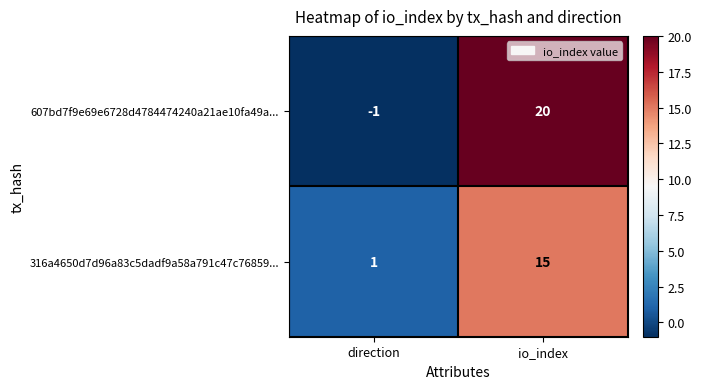

Reading right to left, what are all the values shown in this chart?

607bd7f9e69e6728d4784474240a21ae10fa49a...: io_index=20	direction=-1
316a4650d7d96a83c5dadf9a58a791c47c76859...: io_index=15	direction=1